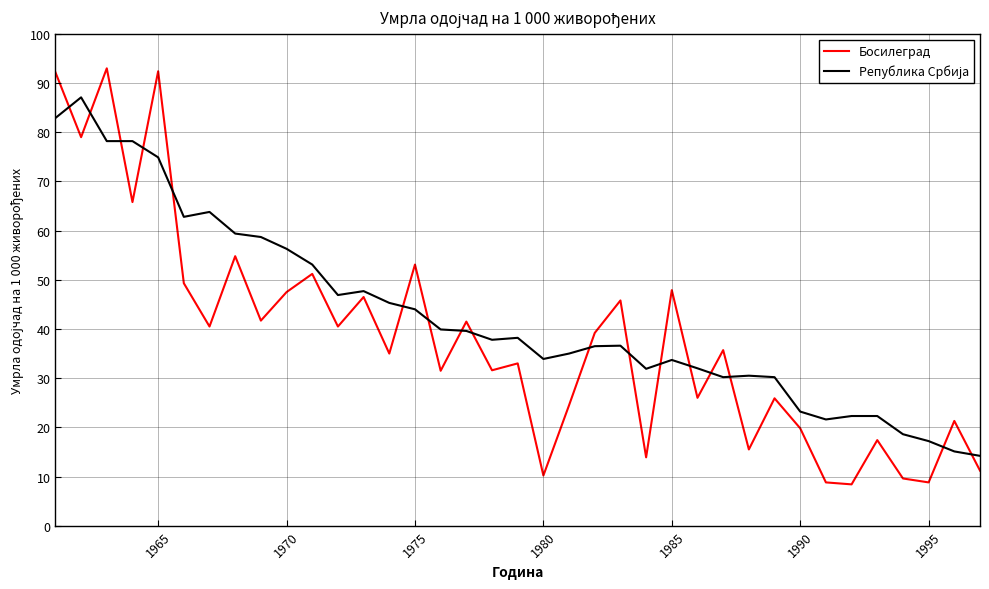

True or false: Босилеград has more than 1 points higher than both neighbors.

True